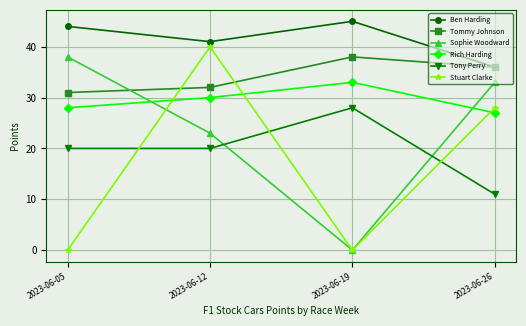

Where does the Stuart Clarke series first go above 28?

2023-06-12